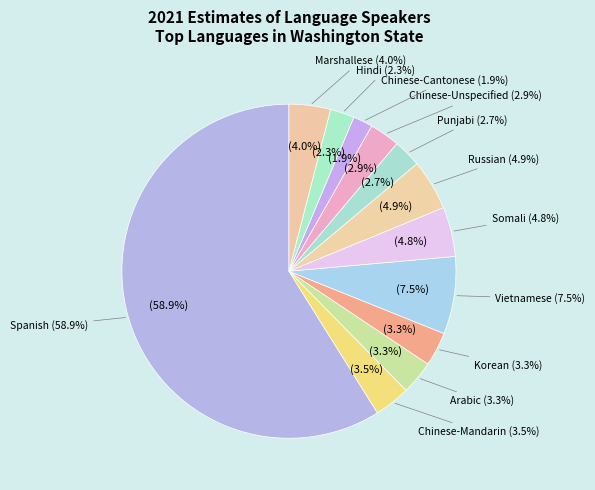

Combined, do Punjabi and Somali account for over 50%?

No